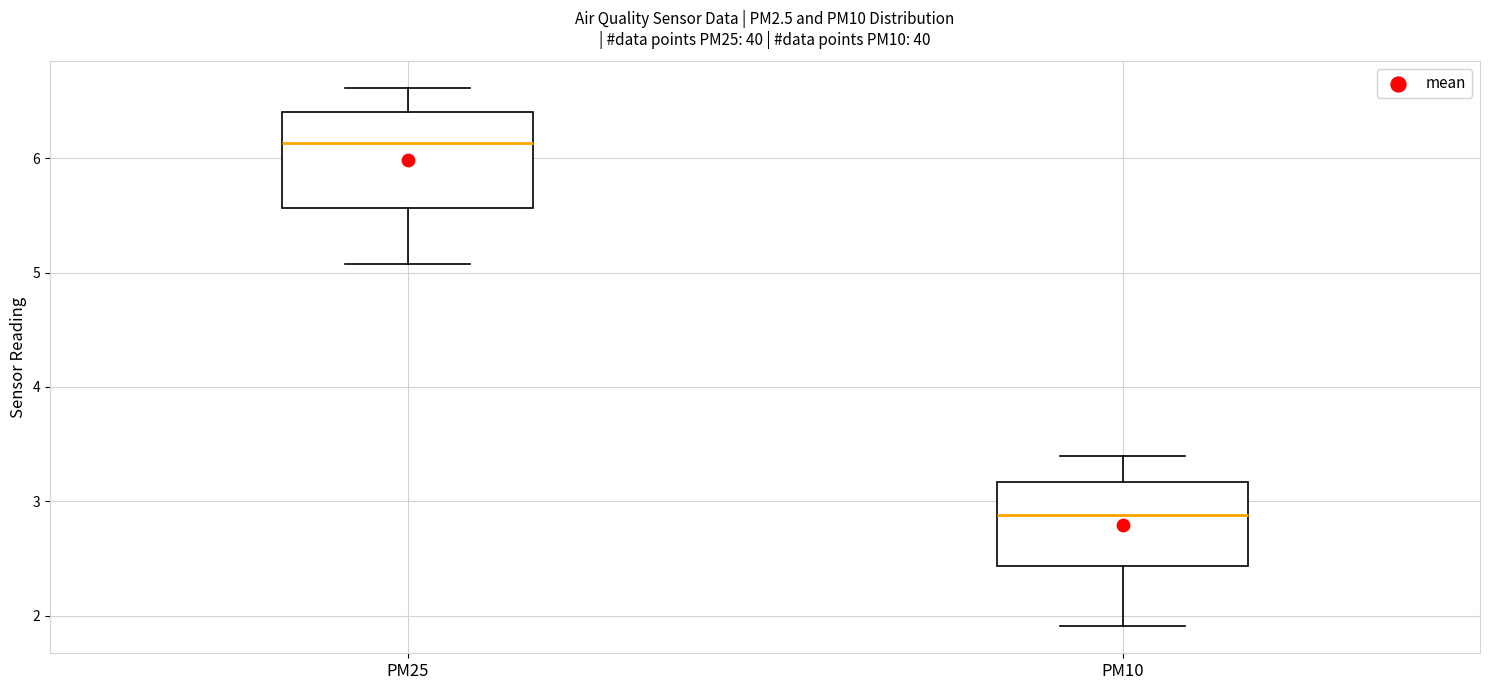

Which box has the lowest median line?

PM10